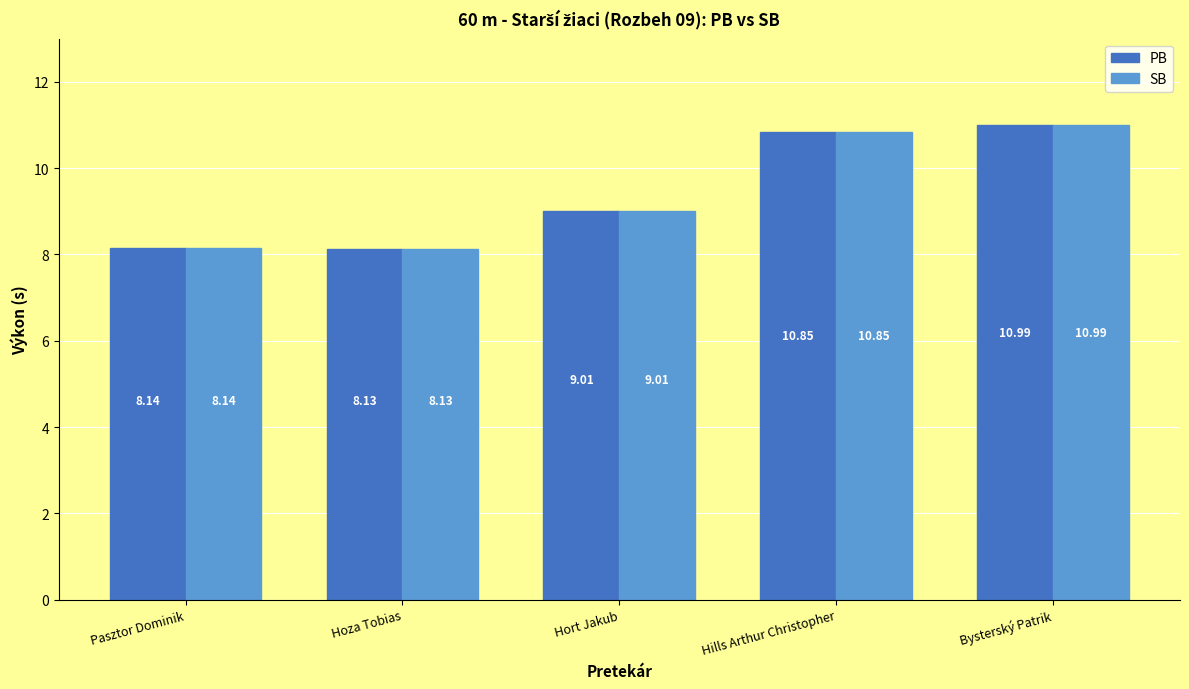

At which category is the sum across all series the highest?

Bysterský Patrik